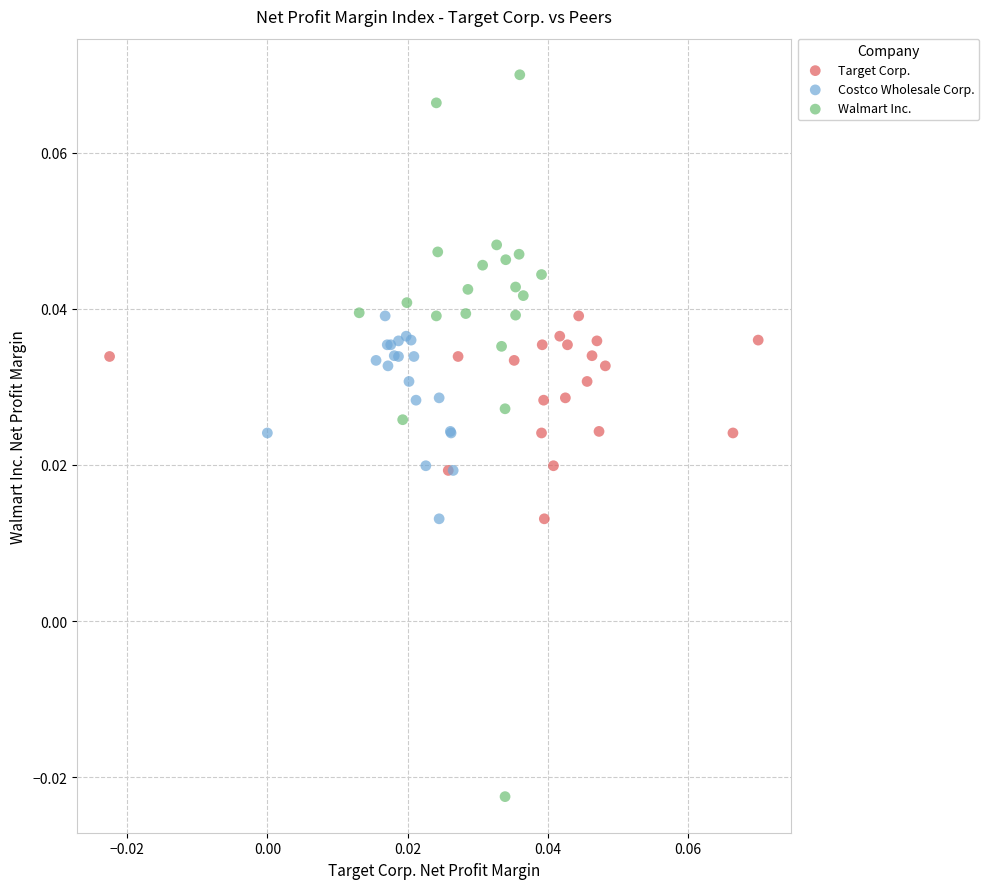

Which series has the widest spread of Y values?

Walmart Inc.